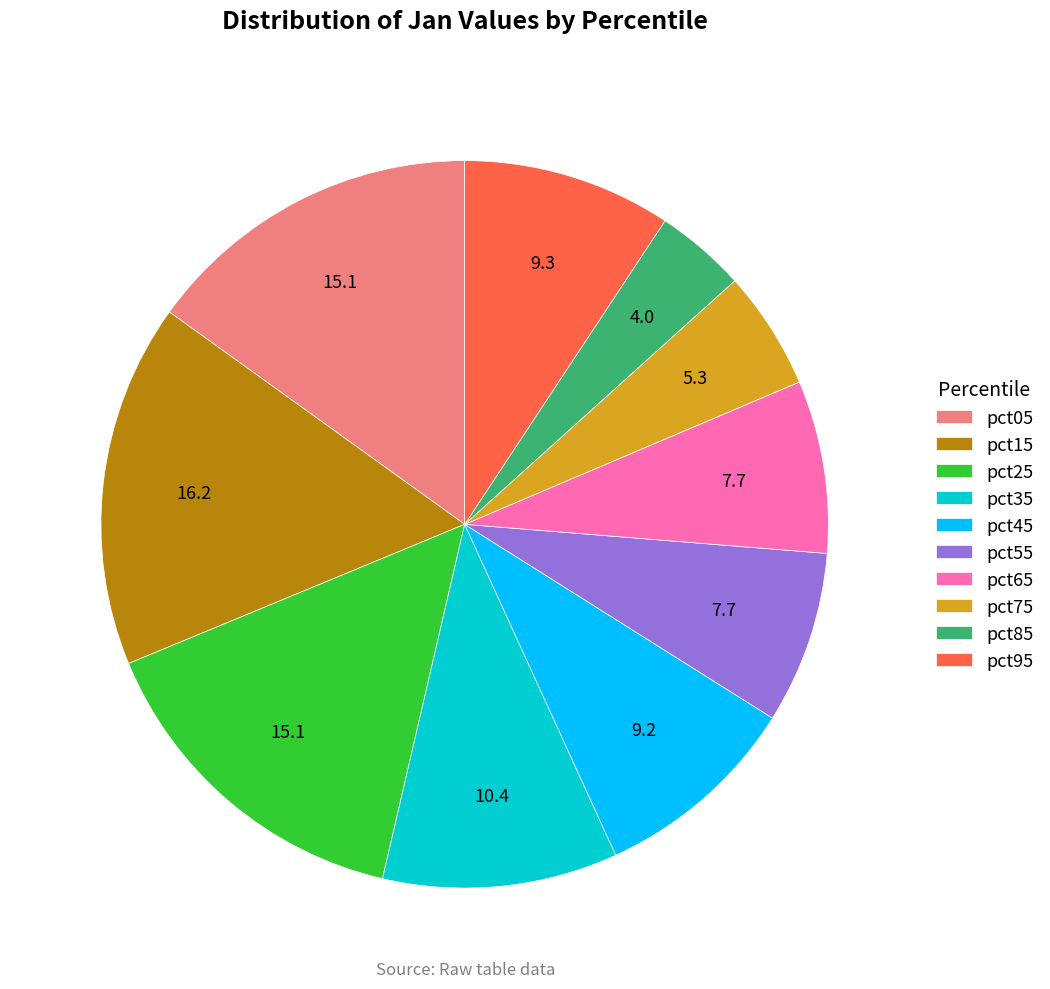

What is the smallest slice in the pie chart?

pct85